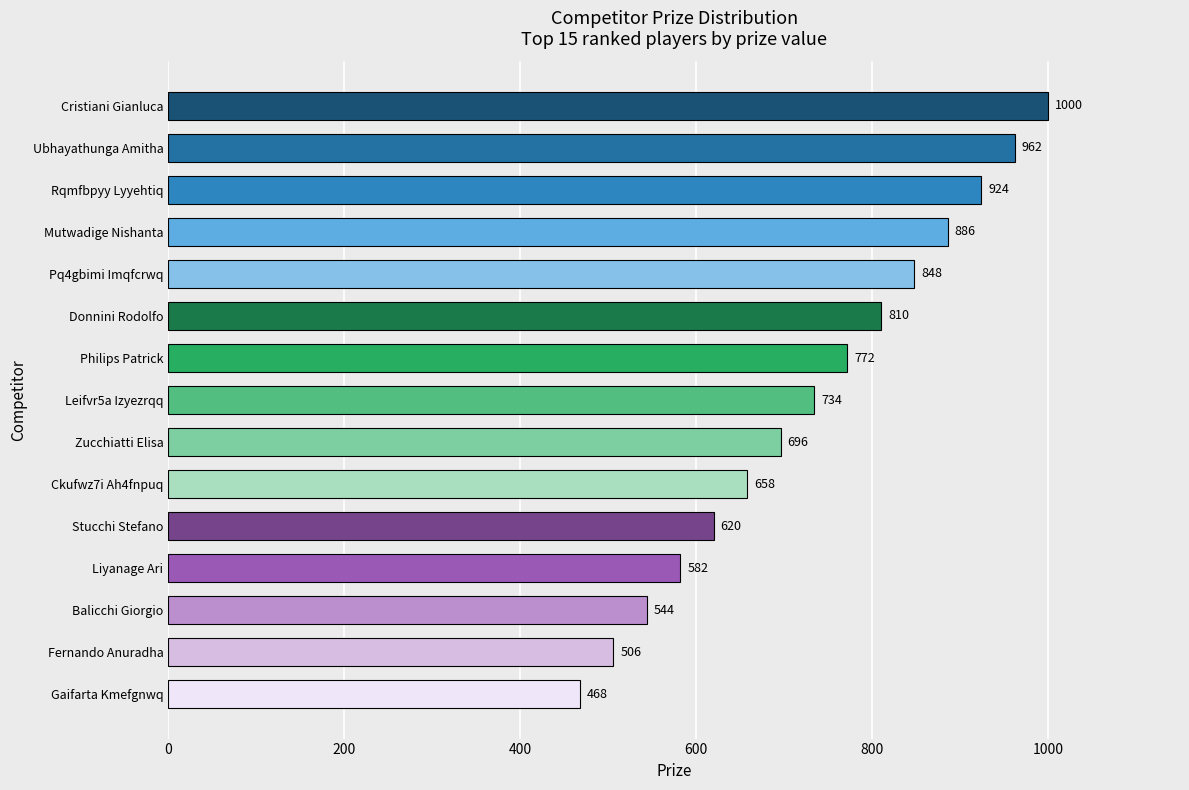

The chart shows a value of 141 at Fernando Anuradha. True or false?

False